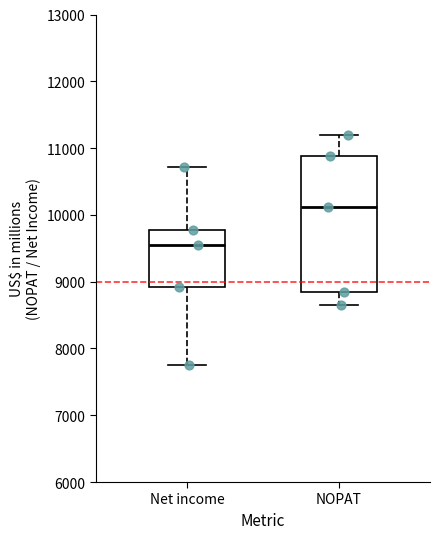

Reading left to right, read every box against the y-axis: the position of its median line, the range the box covers, and the ends of its whiskers. The values are not printed on the chart, so give them approximately, as read against the axis.

Net income: median 9500, box 8900 to 9800, whiskers 7700 to 10700
NOPAT: median 10100, box 8800 to 10900, whiskers 8600 to 11200